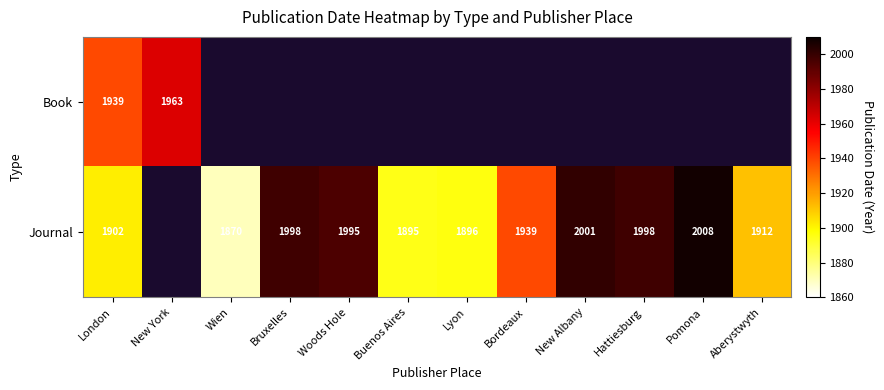

What is the total value across all series at London?

3841